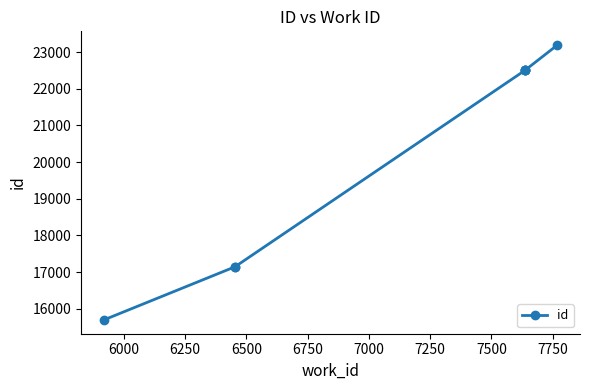

True or false: there are more than 1 points higher than both neighbors.

False